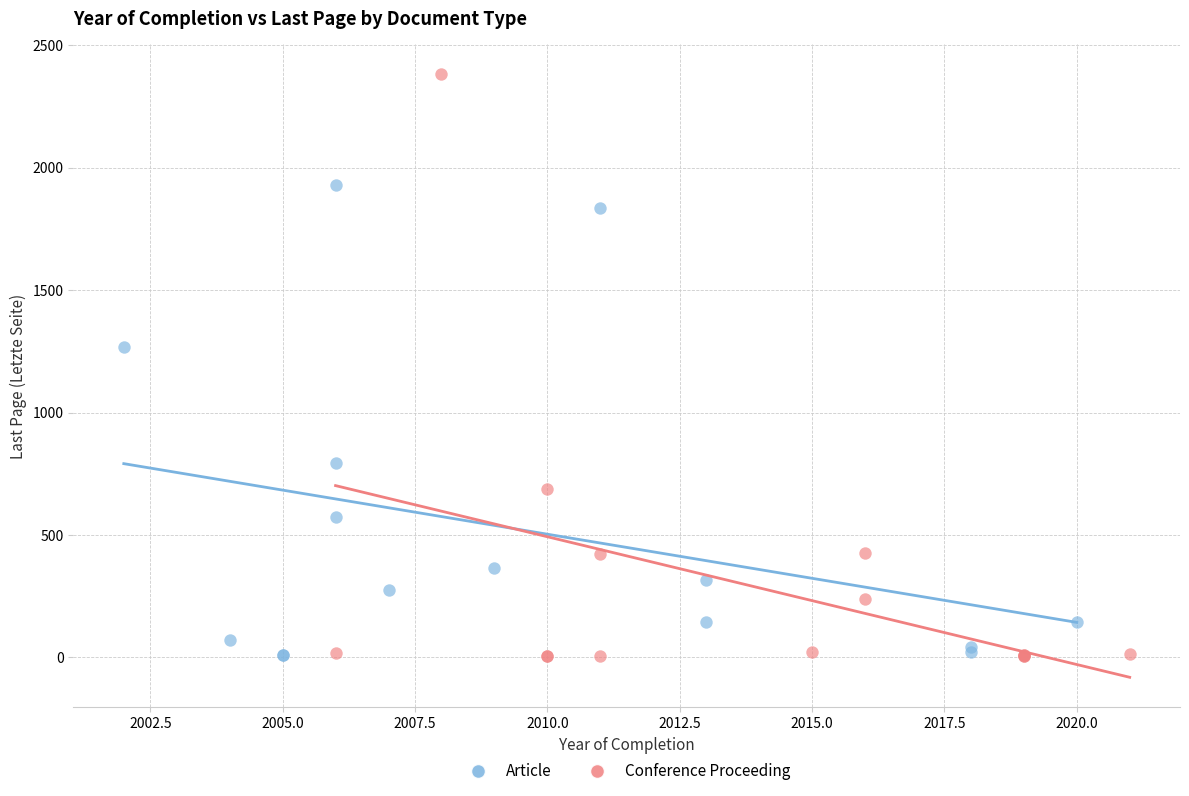

Which series contains the highest Y value?

Conference Proceeding